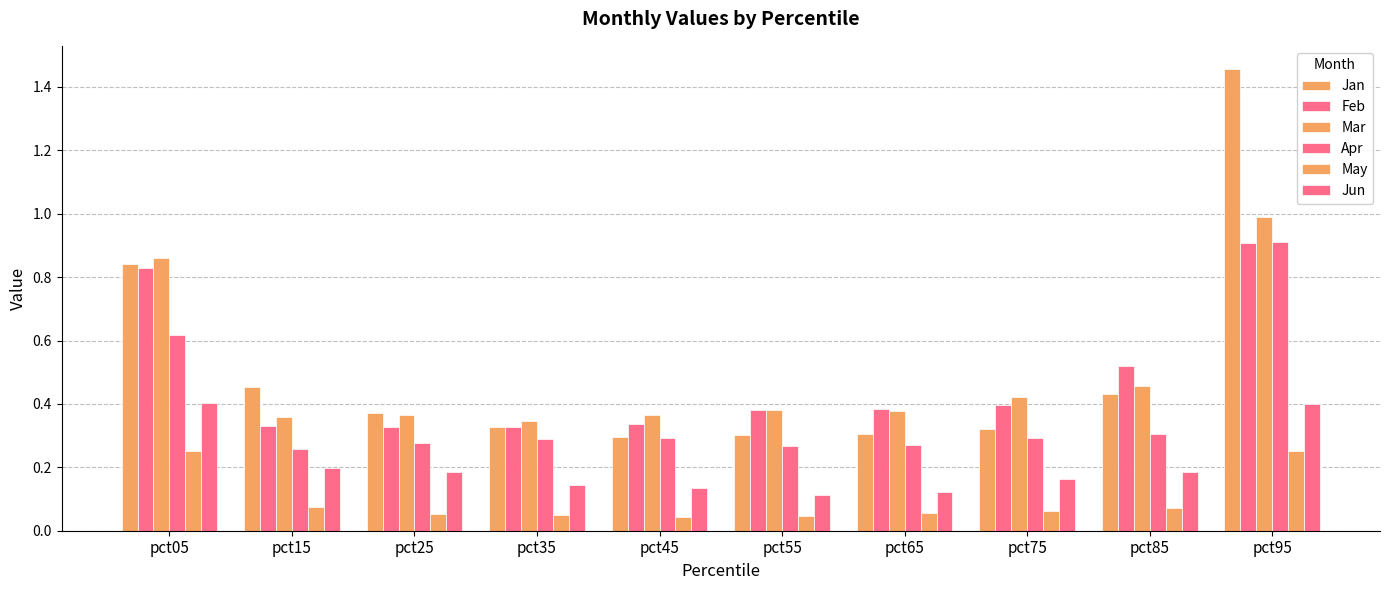

Where is Apr nearest to the value 0?

pct15